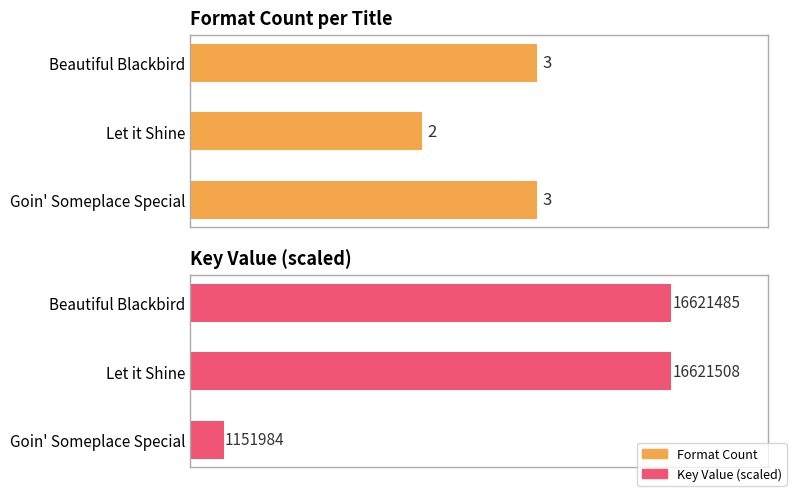

How many bars are there in each group?

2